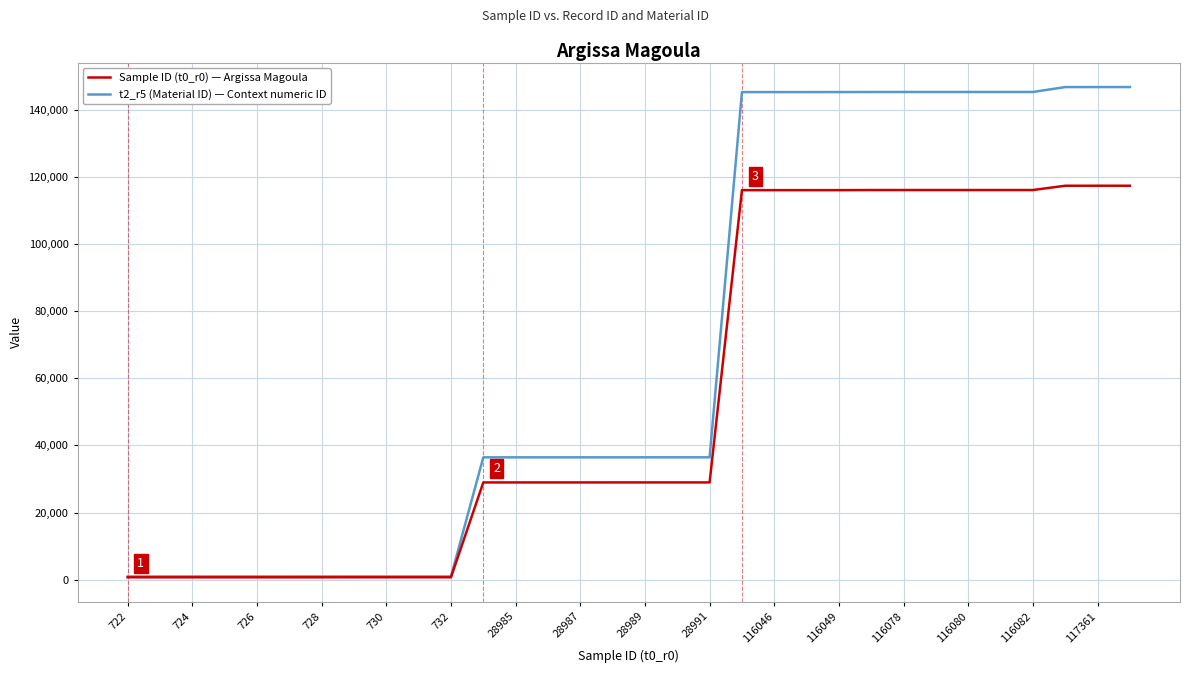

What is the greatest value displayed?

146750